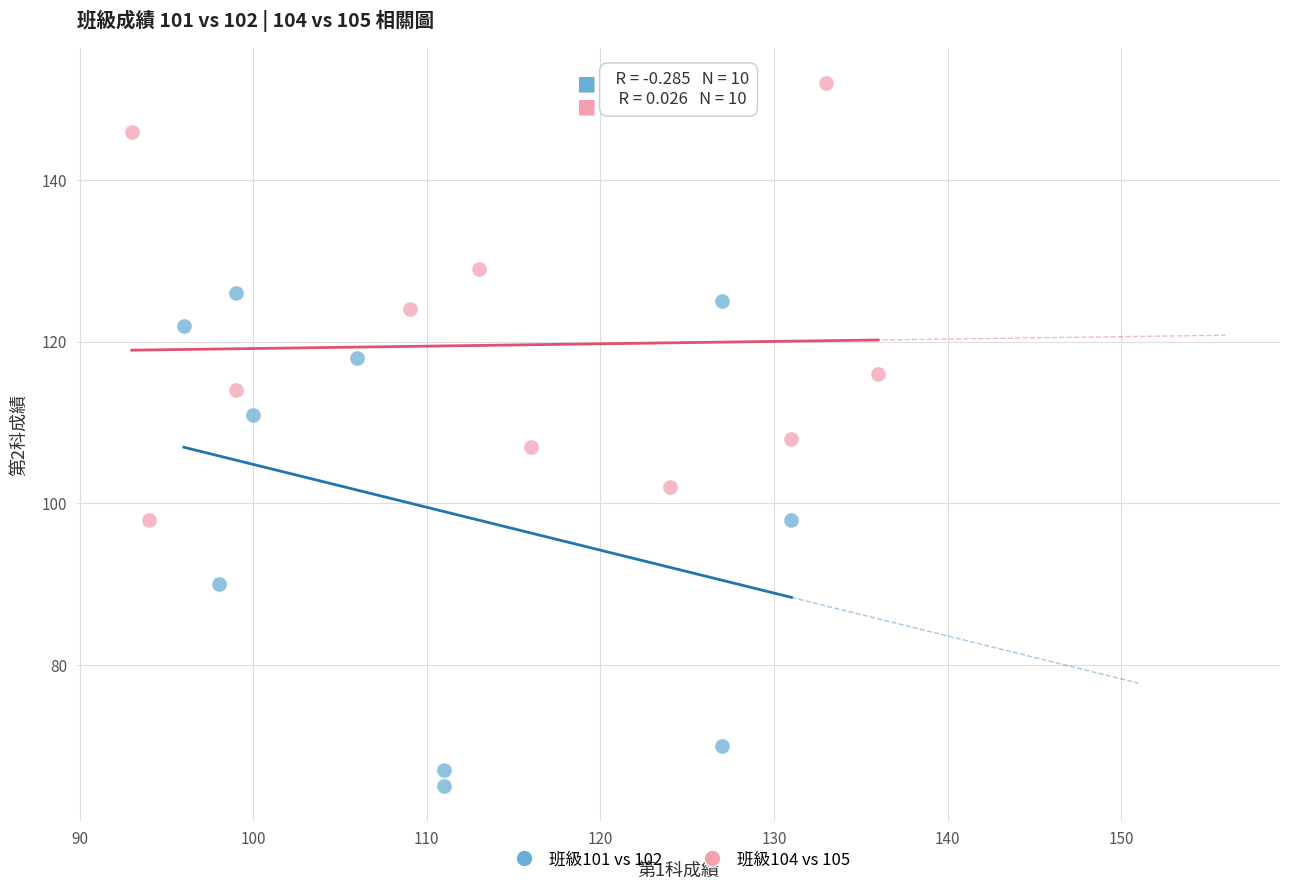

Which series contains the highest Y value?

班級104 vs 105